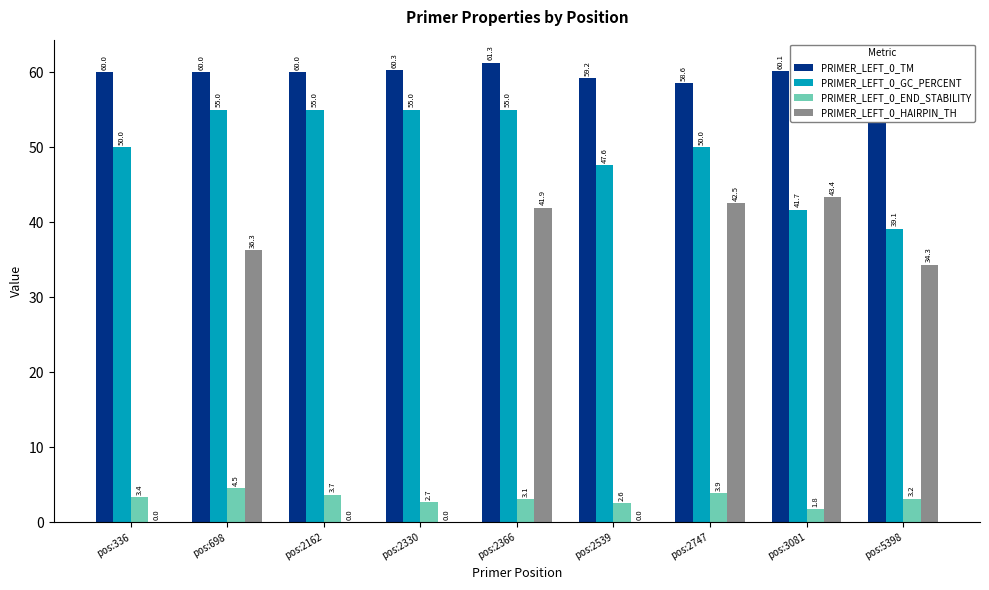

Which has a higher value, pos:5398 or pos:2330?

pos:2330